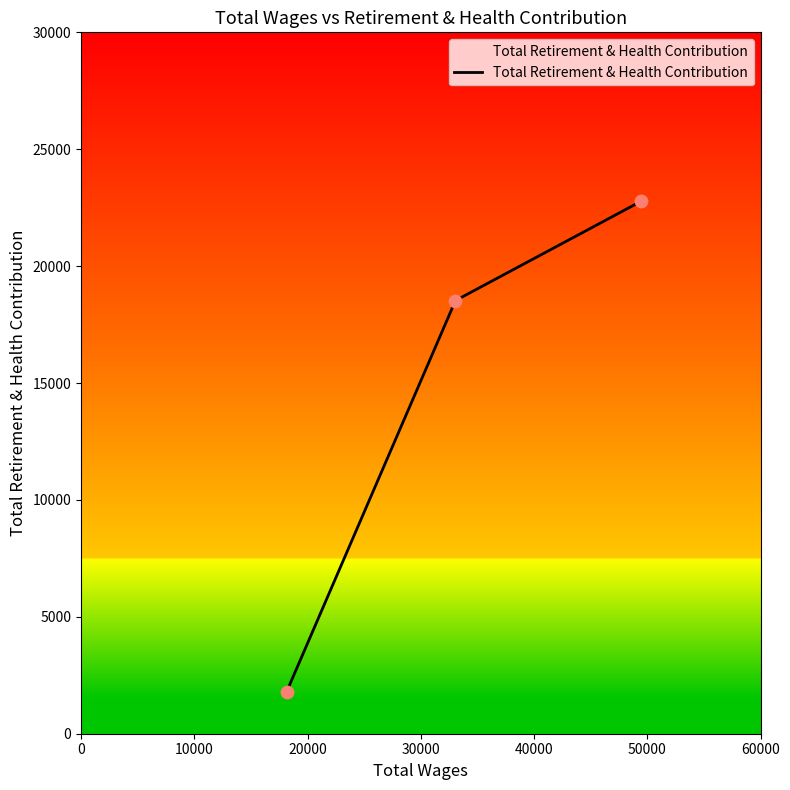

What is the average value?

14369